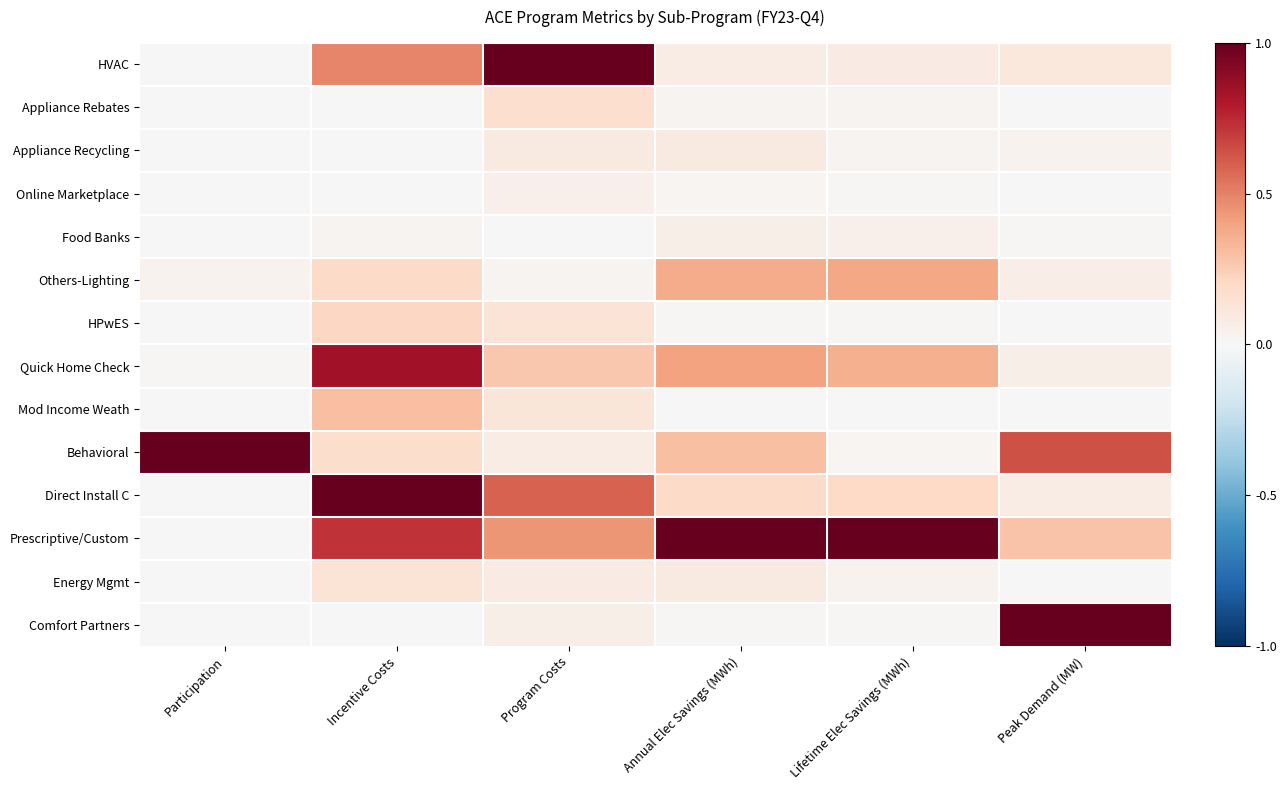

Rank the series by their maximum value, from lowest to highest.

Online Marketplace, Food Banks, Appliance Recycling, Energy Mgmt, Appliance Rebates, HPwES, Mod Income Weath, Others-Lighting, Quick Home Check, HVAC, Behavioral, Direct Install C, Prescriptive/Custom, Comfort Partners